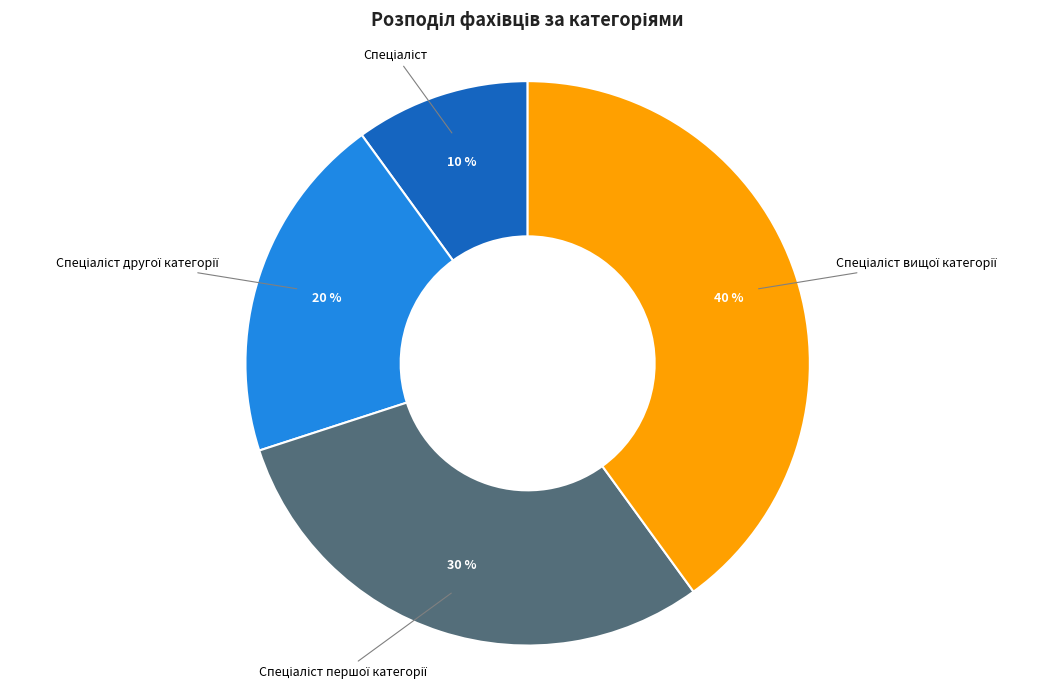

To the nearest percent, what is the average slice percentage?

25%